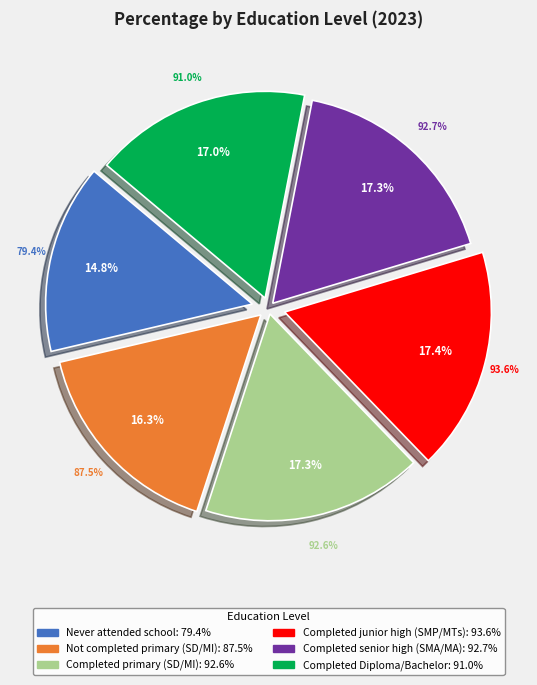

To the nearest percent, what portion does Completed Diploma/Bachelor Degree represent?

17%